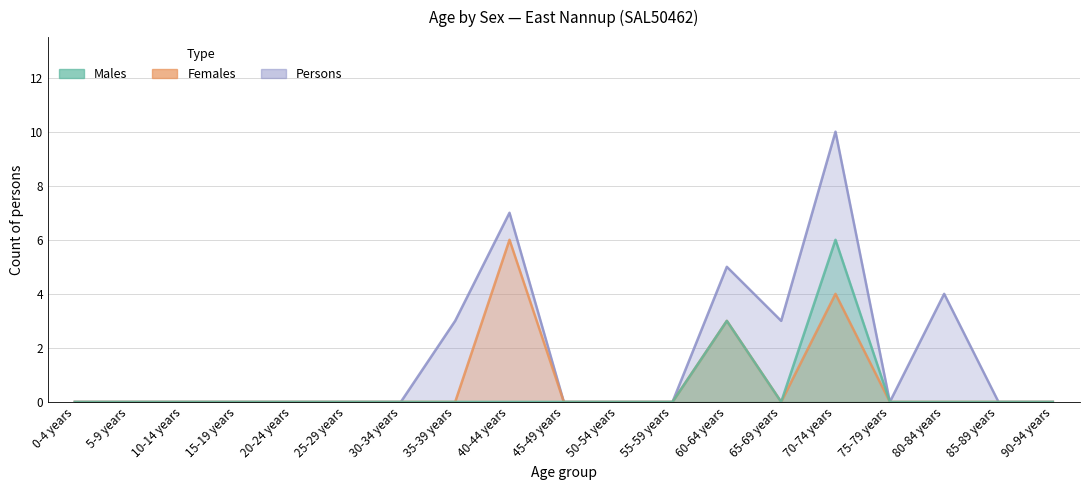

True or false: Persons has a value of 0 at 10-14 years.

True